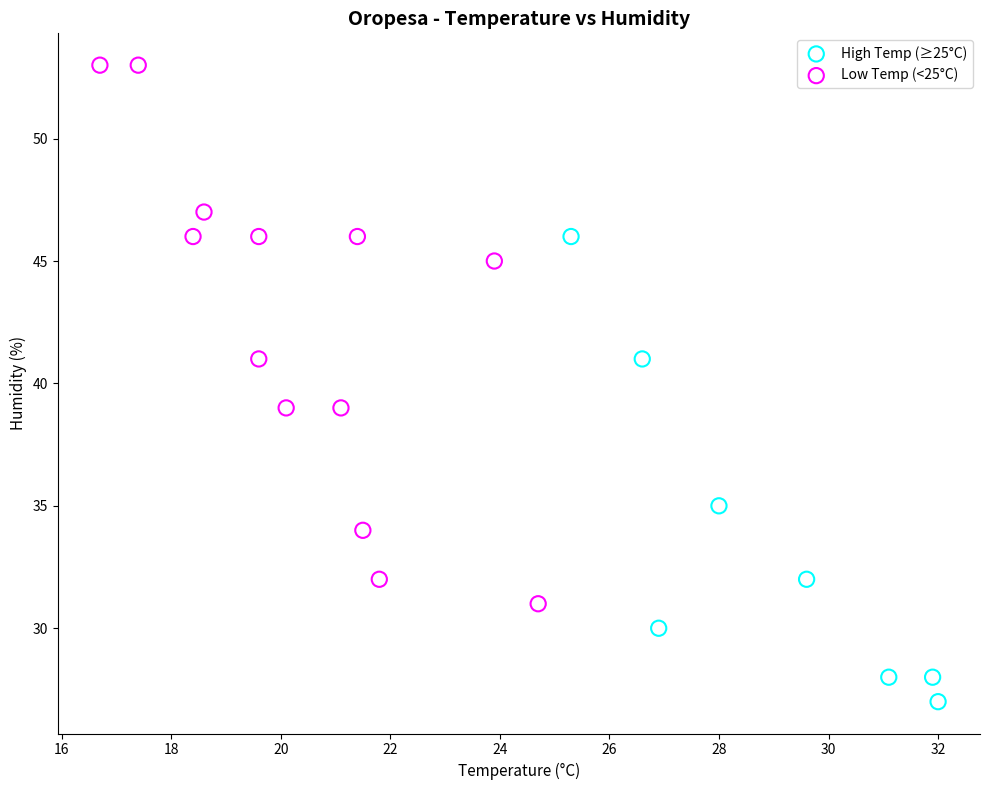

Which series reaches the maximum Y coordinate?

Low Temp (<25°C)